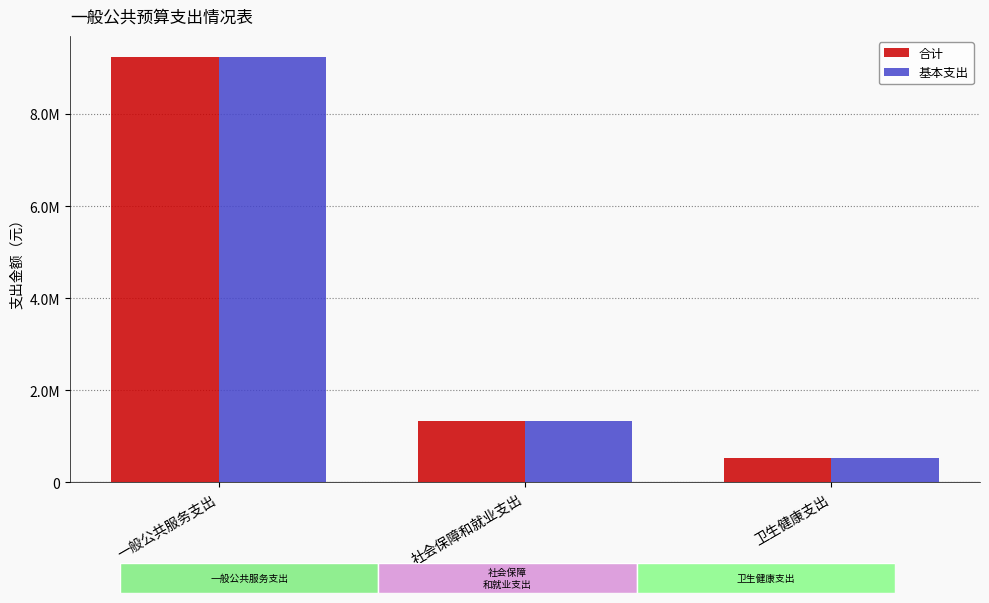

Are the bars horizontal?

No